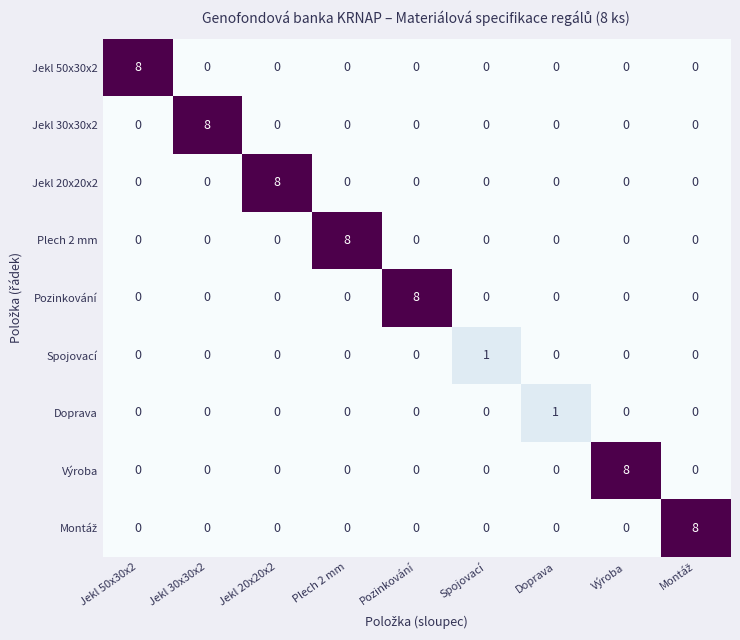

What is the sum of all Jekl 20x20x2 values?

8